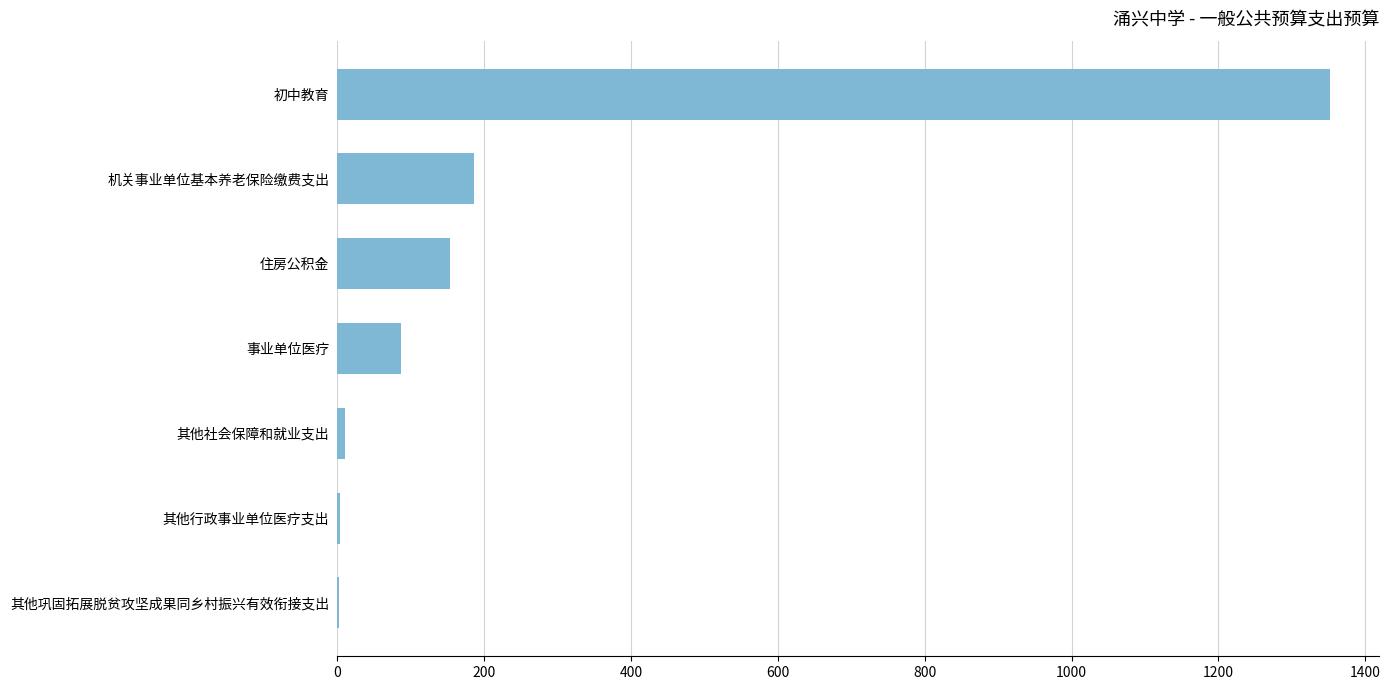

What is the sum of all values?

1794.7